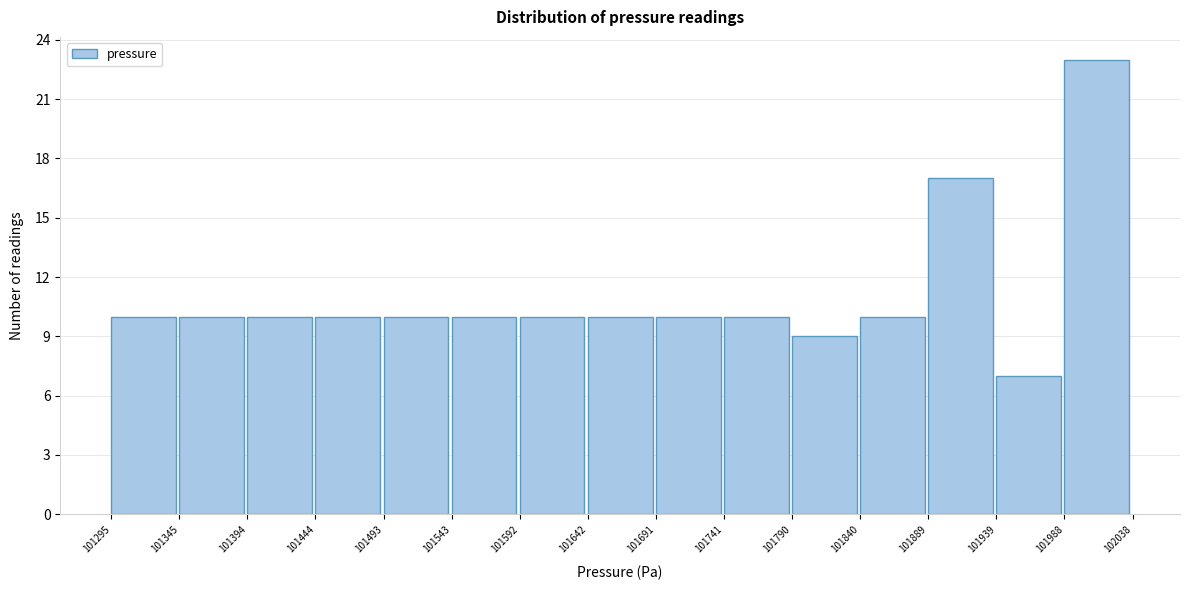

Over which range of the x-axis is the bar tallest?

101988 to 102038